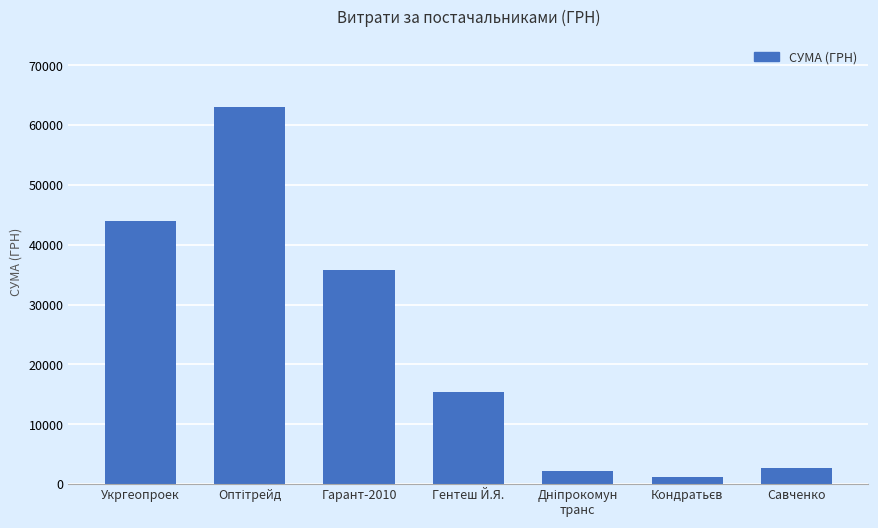

Does the chart contain stacked bars?

No